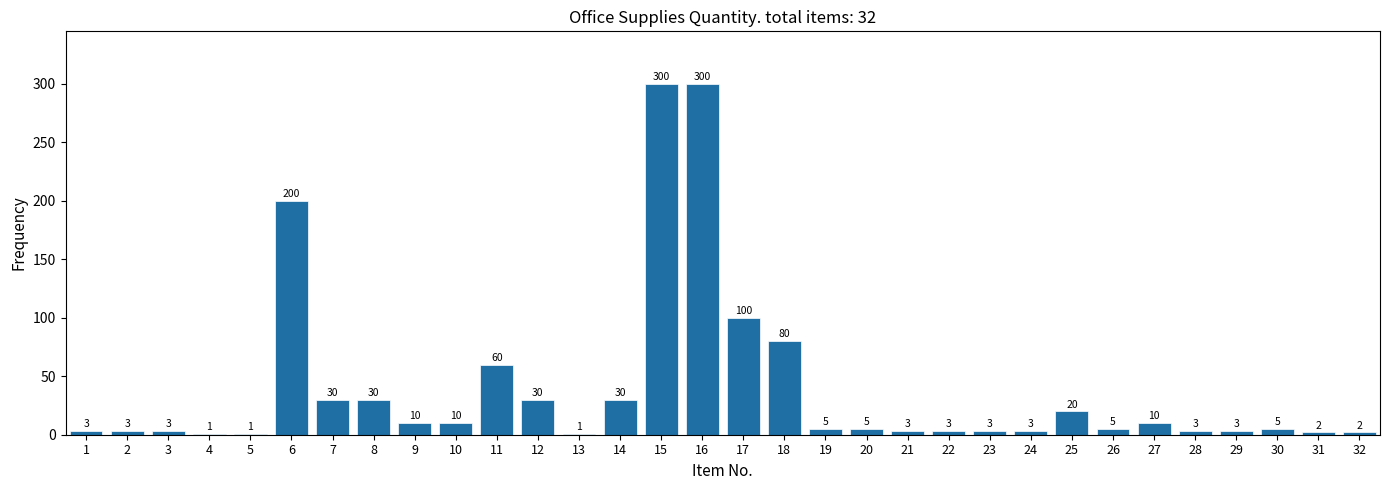

Reading right to left, what are all the values shown in this chart?

32=2	31=2	30=5	29=3	28=3	27=10	26=5	25=20	24=3	23=3	22=3	21=3	20=5	19=5	18=80	17=100	16=300	15=300	14=30	13=1	12=30	11=60	10=10	9=10	8=30	7=30	6=200	5=1	4=1	3=3	2=3	1=3